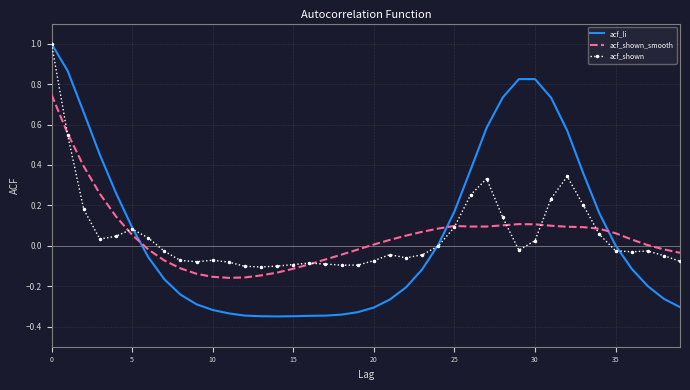

True or false: acf_li and acf_shown_smooth intersect in this chart.

True